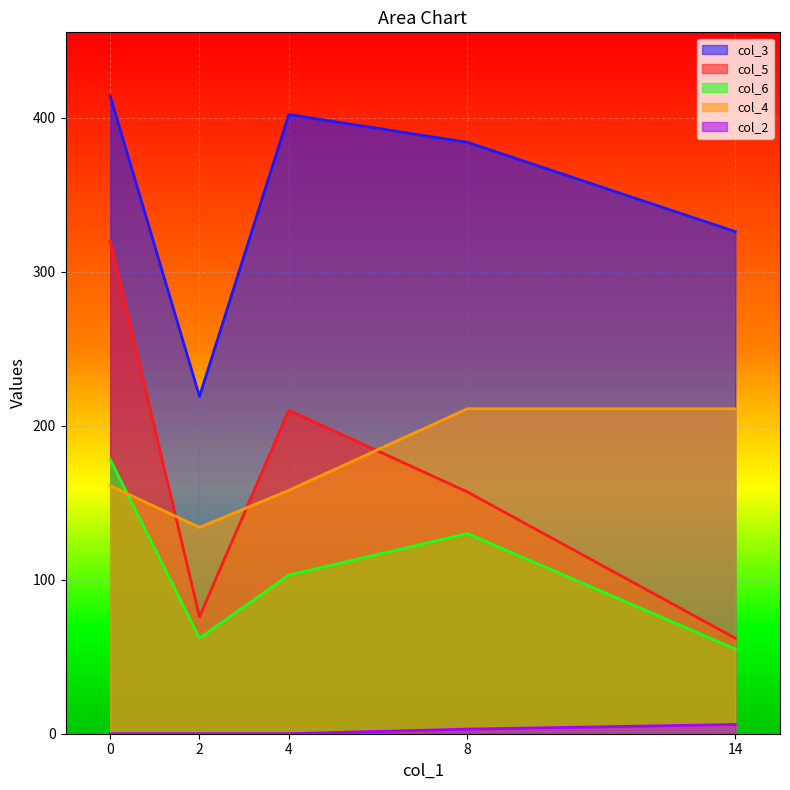

Rank the series by their maximum value, from highest to lowest.

col_3, col_5, col_4, col_6, col_2